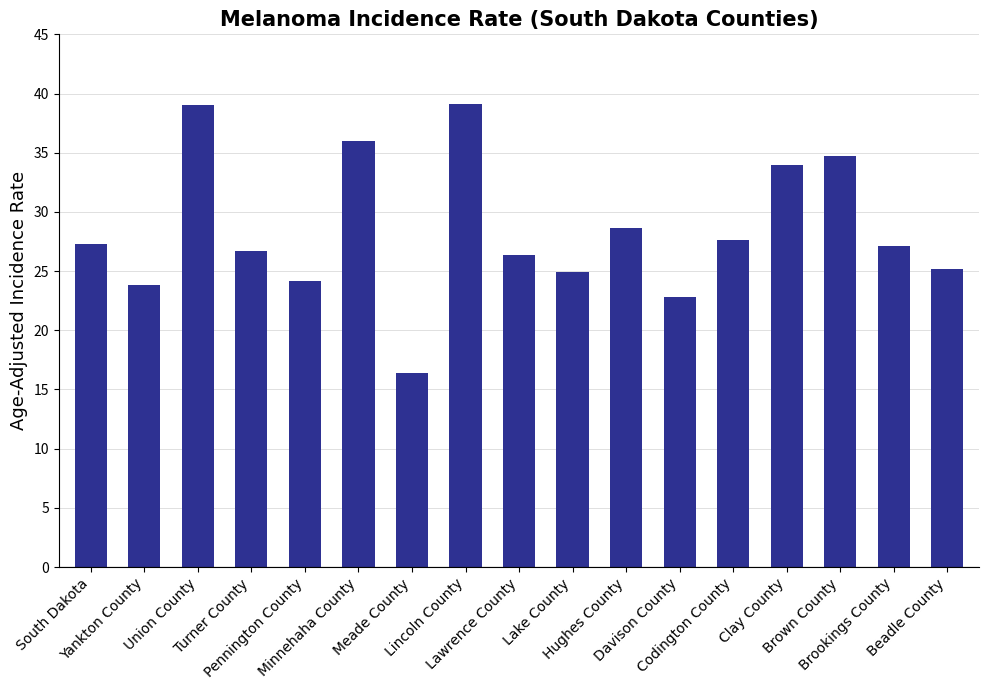

What is the value of the 10th bar from the left?

24.9